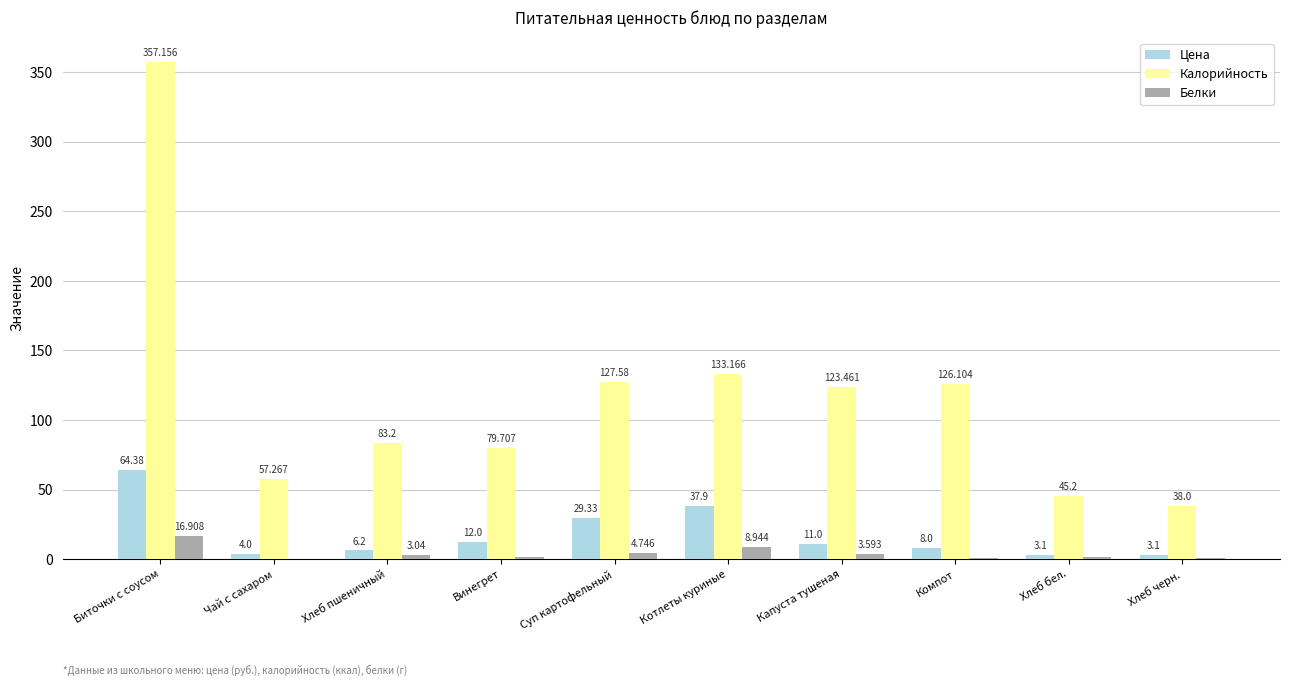

Are the bars horizontal?

No